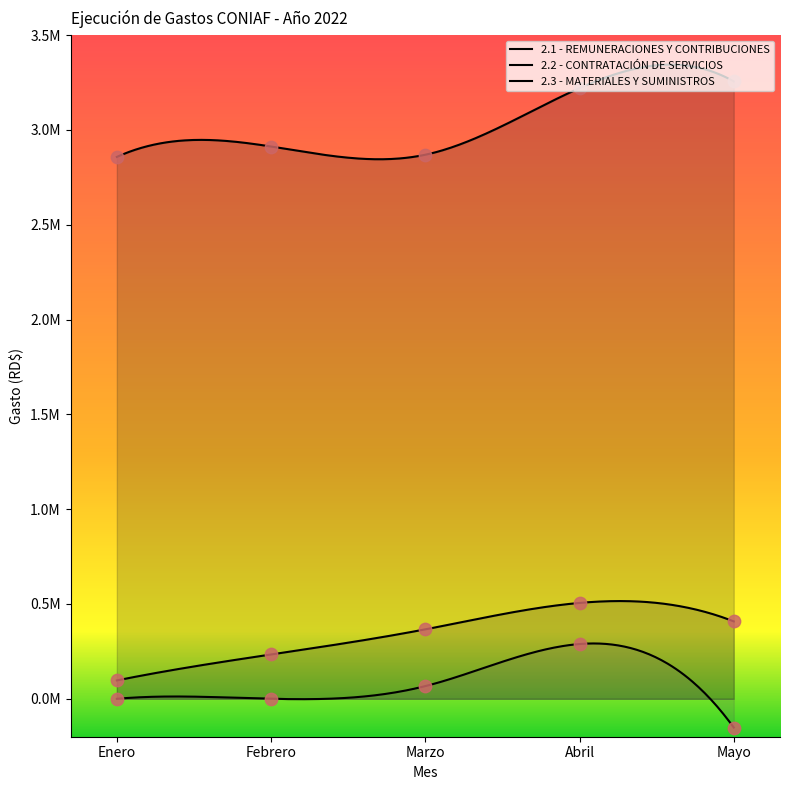

What is the total value across all series at Febrero?

3146745.9